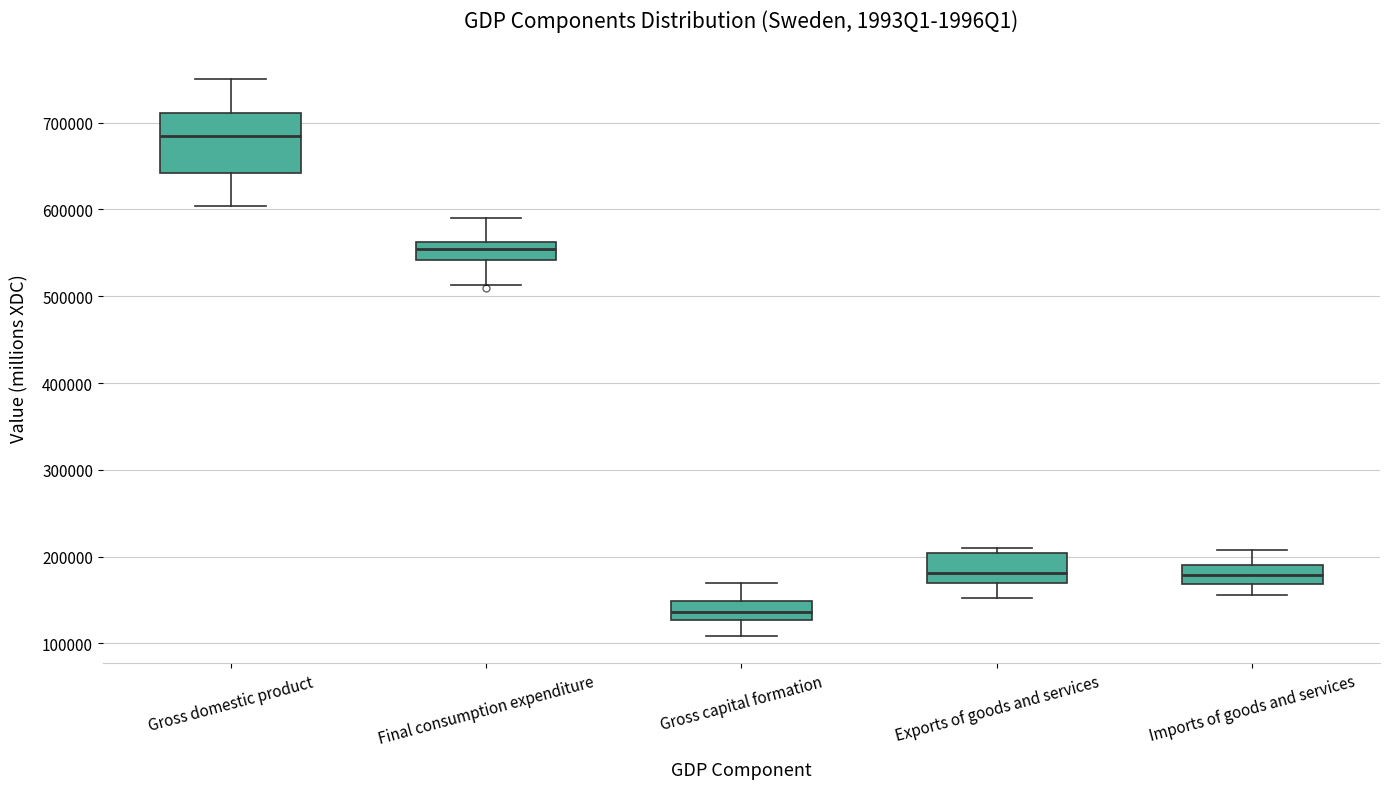

Reading left to right, transcribe this box plot: for each box, give where its median line is, the range the box spans, and where its two whiskers end, as read against the y-axis. The values are not printed on the chart, so give them approximately, as read against the axis.

Gross domestic product: median 680000, box 640000 to 710000, whiskers 600000 to 750000
Final consumption expenditure: median 550000, box 540000 to 560000, whiskers 510000 to 590000
Gross capital formation: median 140000, box 130000 to 150000, whiskers 110000 to 170000
Exports of goods and services: median 180000, box 170000 to 200000, whiskers 150000 to 210000
Imports of goods and services: median 180000, box 170000 to 190000, whiskers 160000 to 210000